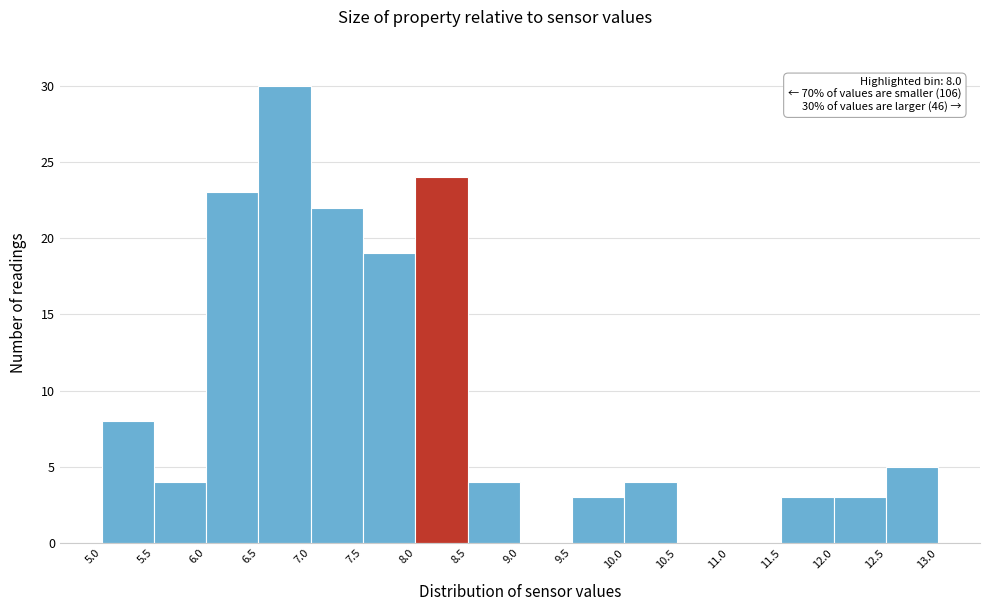

Which range on the x-axis has the tallest bar?

6.5 to 7.0